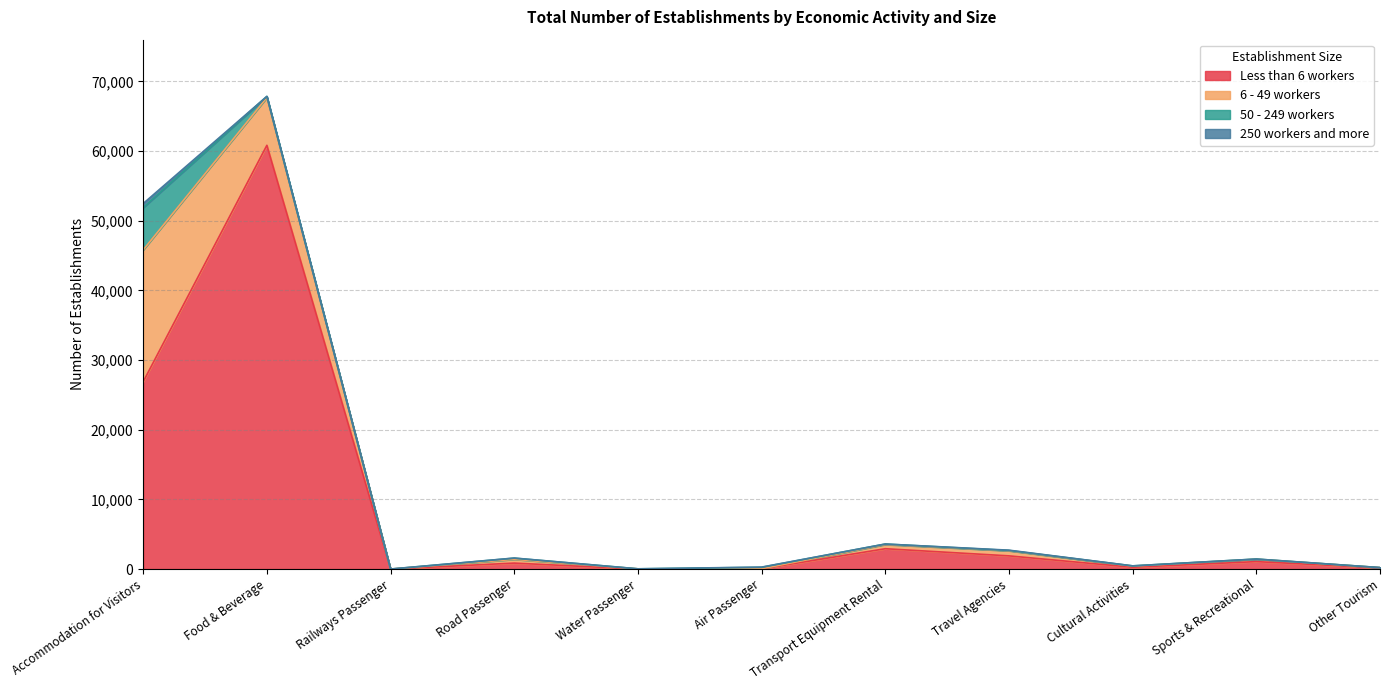

What is the difference between the second highest and second lowest values in the 6 - 49 workers series?

6835